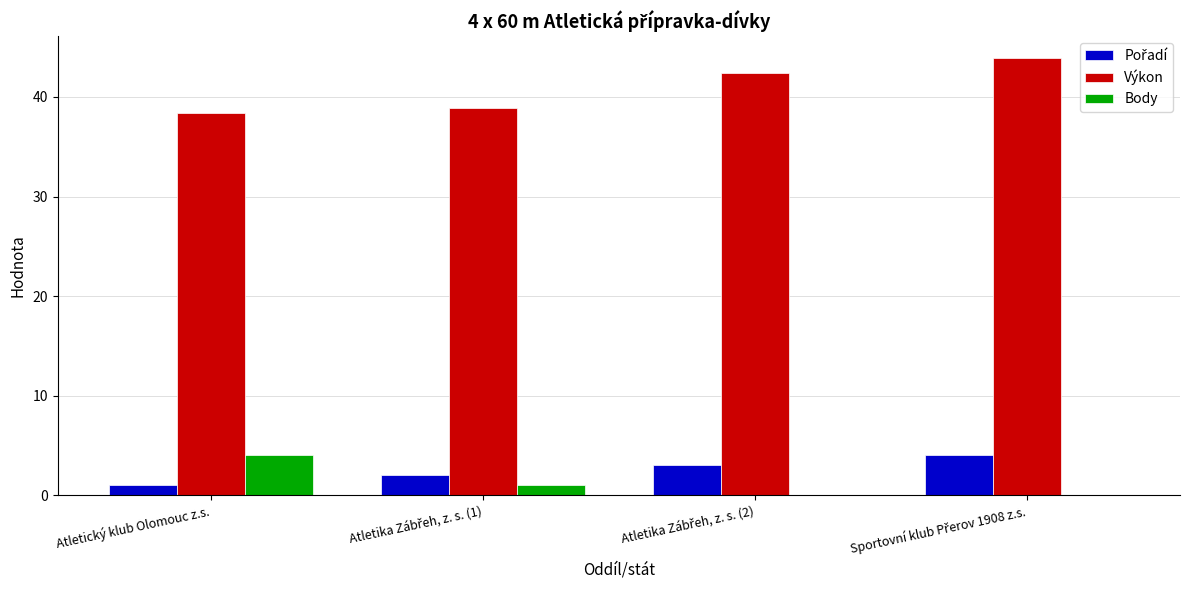

Is it true that Body equals 4.0 at Atletický klub Olomouc z.s.?

True